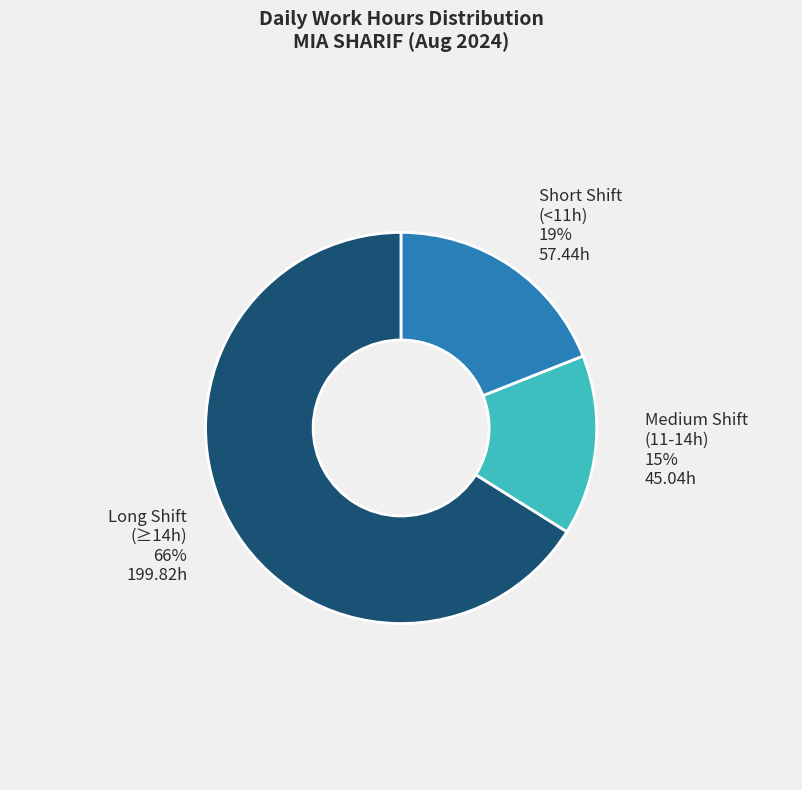

Count the number of slices in the pie.

3